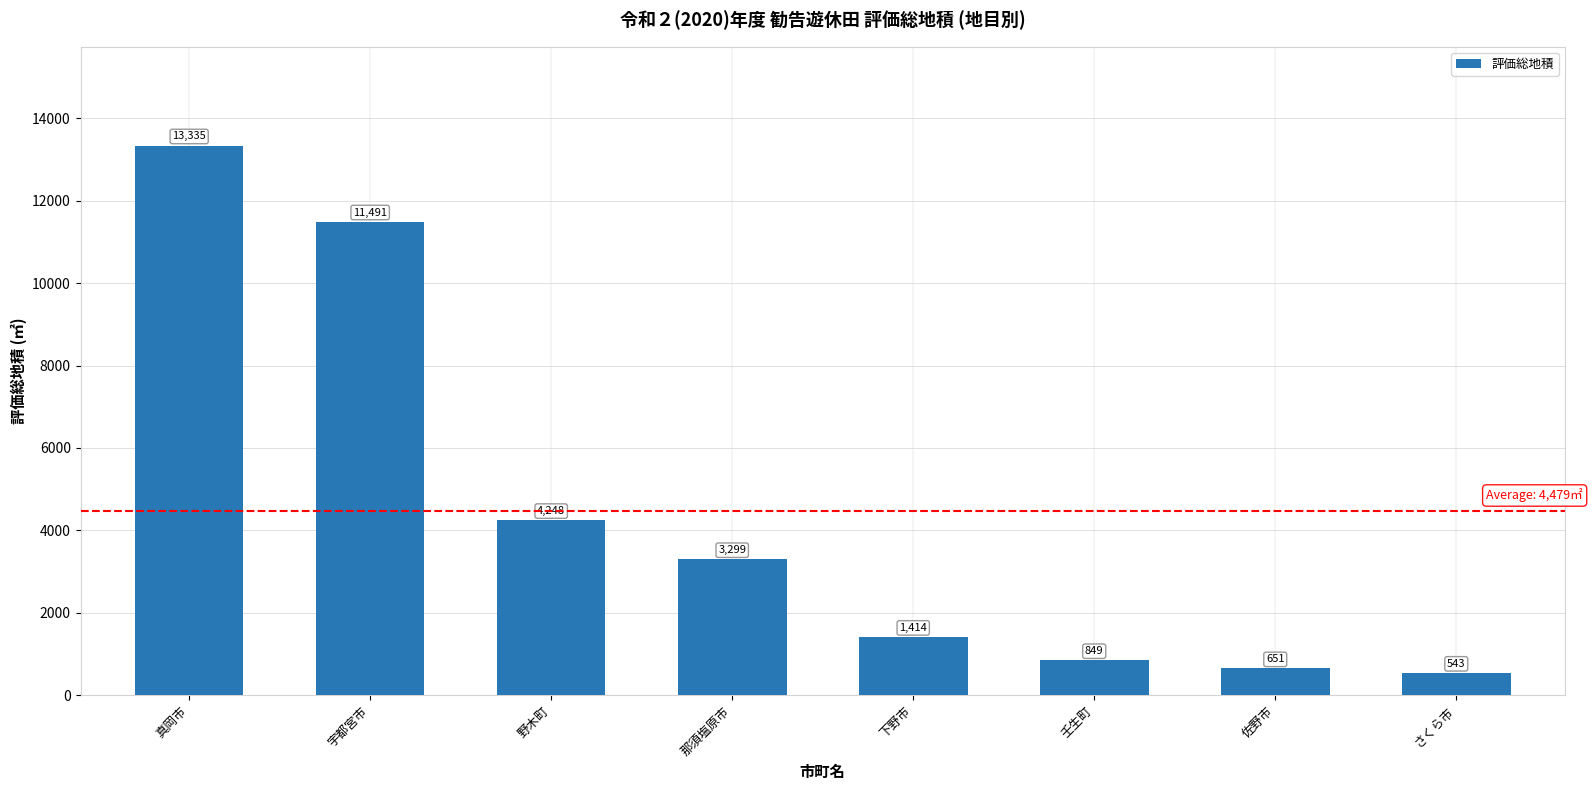

Which has a higher value, 壬生町 or 宇都宮市?

宇都宮市